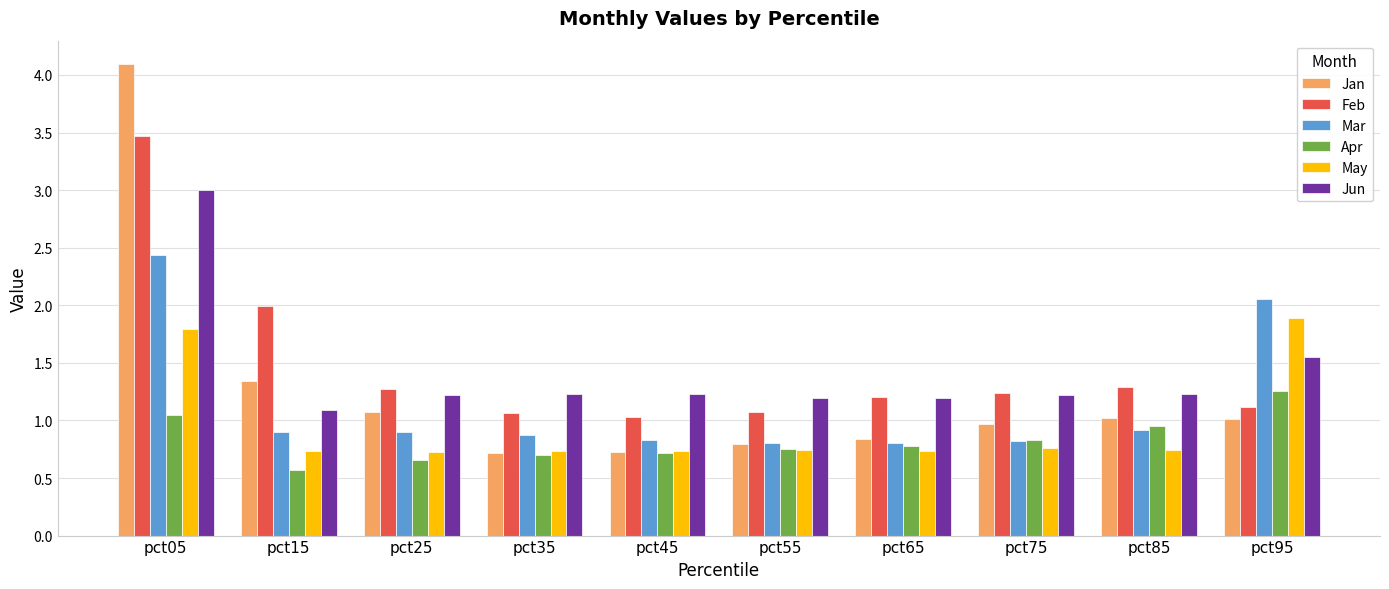

What is the value of the Feb bar at the 7th from the left?

1.2